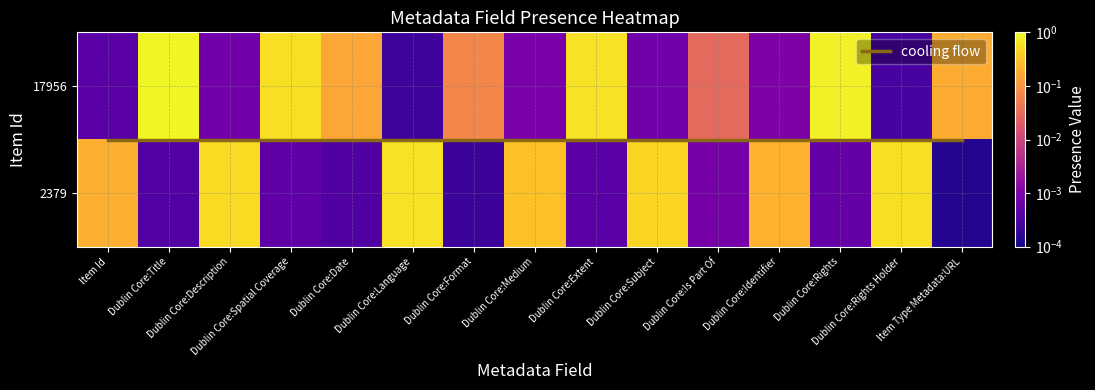

List the series in order of their peak value, lowest first.

17956, 2379